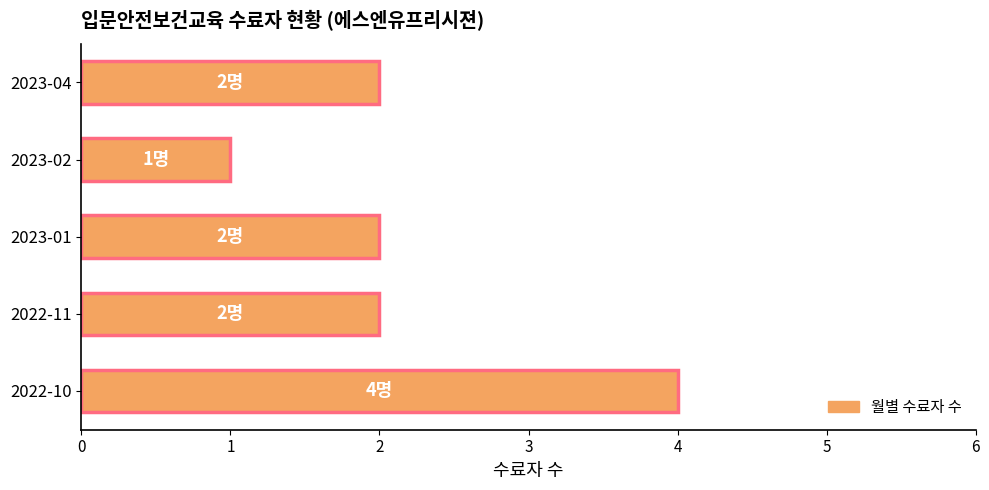

What is the ratio of the value at 2023-01 to the value at 2022-10?

0.5